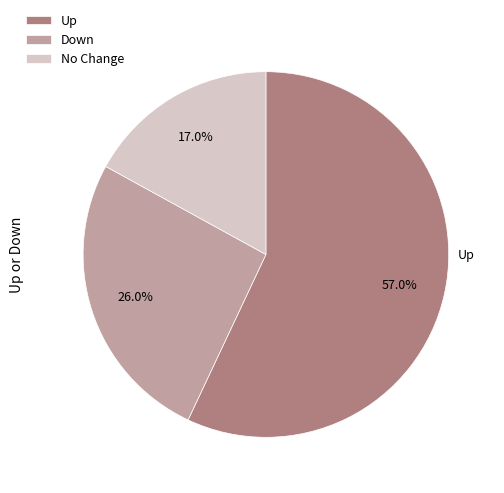

To the nearest percent, what is the average slice percentage?

33%